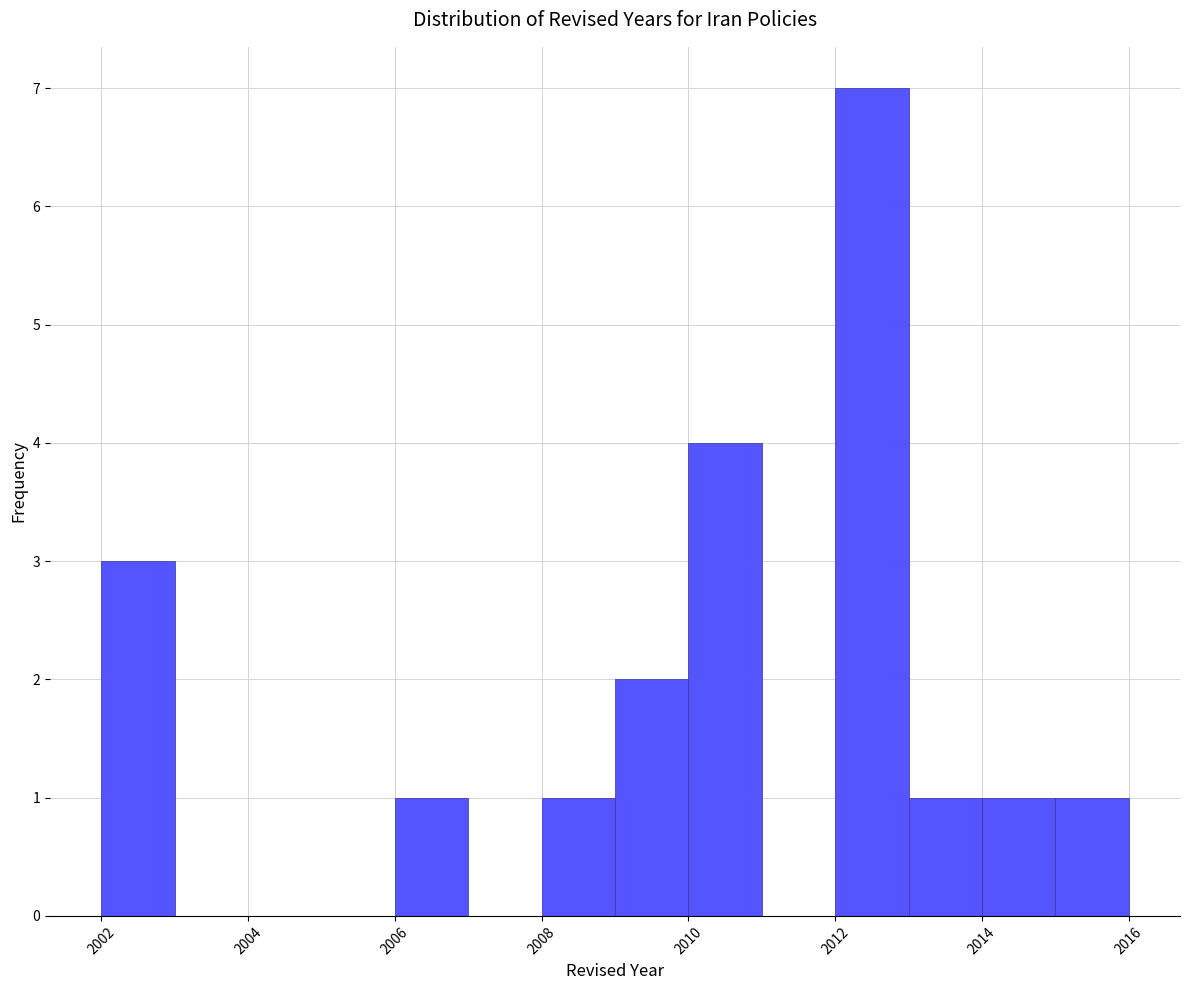

Reading left to right, transcribe this chart: for each bar, give the range it covers on the x-axis and its height. The values are not printed on the chart, so give them approximately, as read against the axis.

2002 to 2003: 3
2003 to 2004: 0
2004 to 2005: 0
2005 to 2006: 0
2006 to 2007: 1
2007 to 2008: 0
2008 to 2009: 1
2009 to 2010: 2
2010 to 2011: 4
2011 to 2012: 0
2012 to 2013: 7
2013 to 2014: 1
2014 to 2015: 1
2015 to 2016: 1